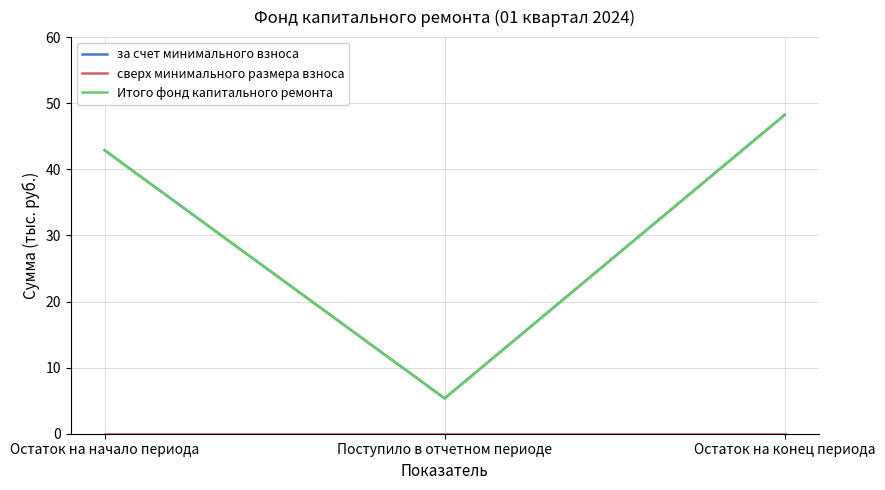

Does the chart have visible grid lines?

Yes